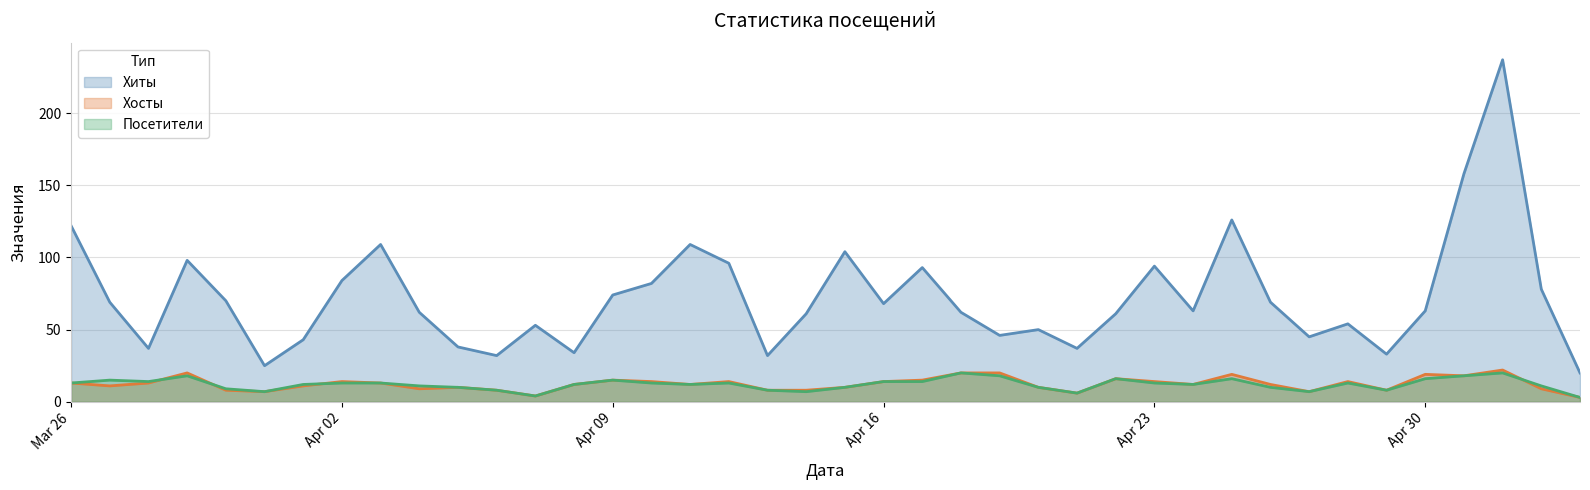

What is the spread (max minus min) of values at 2024-04-24?

51